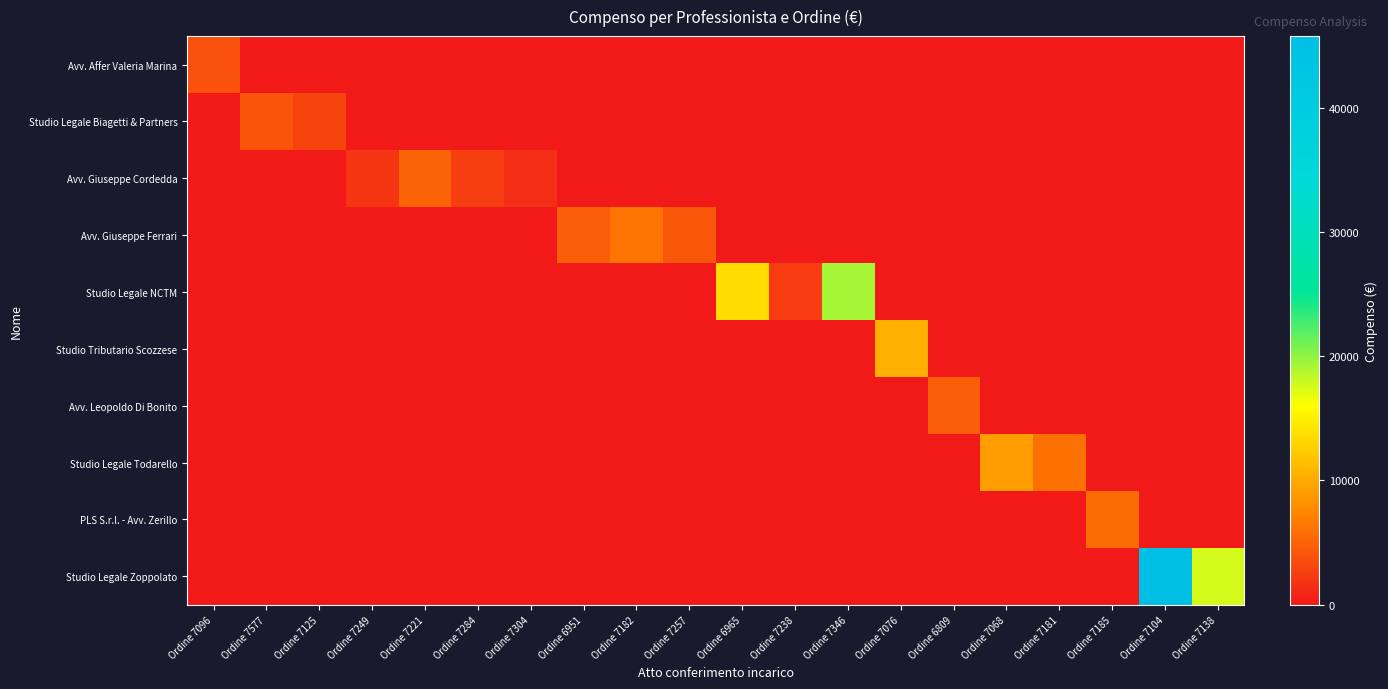

Reading left to right, extract all data points from this chart.

Avv. Affer Valeria Marina: Ordine 7096=3825.0	Ordine 7577=0.0	Ordine 7125=0.0	Ordine 7249=0.0	Ordine 7221=0.0	Ordine 7284=0.0	Ordine 7304=0.0	Ordine 6951=0.0	Ordine 7182=0.0	Ordine 7257=0.0	Ordine 6965=0.0	Ordine 7238=0.0	Ordine 7346=0.0	Ordine 7076=0.0	Ordine 6809=0.0	Ordine 7068=0.0	Ordine 7181=0.0	Ordine 7185=0.0	Ordine 7104=0.0	Ordine 7138=0.0
Studio Legale Biagetti & Partners: Ordine 7096=0.0	Ordine 7577=4000.0	Ordine 7125=2912.0	Ordine 7249=0.0	Ordine 7221=0.0	Ordine 7284=0.0	Ordine 7304=0.0	Ordine 6951=0.0	Ordine 7182=0.0	Ordine 7257=0.0	Ordine 6965=0.0	Ordine 7238=0.0	Ordine 7346=0.0	Ordine 7076=0.0	Ordine 6809=0.0	Ordine 7068=0.0	Ordine 7181=0.0	Ordine 7185=0.0	Ordine 7104=0.0	Ordine 7138=0.0
Avv. Giuseppe Cordedda: Ordine 7096=0.0	Ordine 7577=0.0	Ordine 7125=0.0	Ordine 7249=1794.0	Ordine 7221=5083.0	Ordine 7284=2511.6	Ordine 7304=1435.2	Ordine 6951=0.0	Ordine 7182=0.0	Ordine 7257=0.0	Ordine 6965=0.0	Ordine 7238=0.0	Ordine 7346=0.0	Ordine 7076=0.0	Ordine 6809=0.0	Ordine 7068=0.0	Ordine 7181=0.0	Ordine 7185=0.0	Ordine 7104=0.0	Ordine 7138=0.0
Avv. Giuseppe Ferrari: Ordine 7096=0.0	Ordine 7577=0.0	Ordine 7125=0.0	Ordine 7249=0.0	Ordine 7221=0.0	Ordine 7284=0.0	Ordine 7304=0.0	Ordine 6951=4680.0	Ordine 7182=6240.0	Ordine 7257=4186.0	Ordine 6965=0.0	Ordine 7238=0.0	Ordine 7346=0.0	Ordine 7076=0.0	Ordine 6809=0.0	Ordine 7068=0.0	Ordine 7181=0.0	Ordine 7185=0.0	Ordine 7104=0.0	Ordine 7138=0.0
Studio Legale NCTM: Ordine 7096=0.0	Ordine 7577=0.0	Ordine 7125=0.0	Ordine 7249=0.0	Ordine 7221=0.0	Ordine 7284=0.0	Ordine 7304=0.0	Ordine 6951=0.0	Ordine 7182=0.0	Ordine 7257=0.0	Ordine 6965=13754.0	Ordine 7238=2392.0	Ordine 7346=19136.0	Ordine 7076=0.0	Ordine 6809=0.0	Ordine 7068=0.0	Ordine 7181=0.0	Ordine 7185=0.0	Ordine 7104=0.0	Ordine 7138=0.0
Studio Tributario Scozzese: Ordine 7096=0.0	Ordine 7577=0.0	Ordine 7125=0.0	Ordine 7249=0.0	Ordine 7221=0.0	Ordine 7284=0.0	Ordine 7304=0.0	Ordine 6951=0.0	Ordine 7182=0.0	Ordine 7257=0.0	Ordine 6965=0.0	Ordine 7238=0.0	Ordine 7346=0.0	Ordine 7076=10400.0	Ordine 6809=0.0	Ordine 7068=0.0	Ordine 7181=0.0	Ordine 7185=0.0	Ordine 7104=0.0	Ordine 7138=0.0
Avv. Leopoldo Di Bonito: Ordine 7096=0.0	Ordine 7577=0.0	Ordine 7125=0.0	Ordine 7249=0.0	Ordine 7221=0.0	Ordine 7284=0.0	Ordine 7304=0.0	Ordine 6951=0.0	Ordine 7182=0.0	Ordine 7257=0.0	Ordine 6965=0.0	Ordine 7238=0.0	Ordine 7346=0.0	Ordine 7076=0.0	Ordine 6809=4768.7	Ordine 7068=0.0	Ordine 7181=0.0	Ordine 7185=0.0	Ordine 7104=0.0	Ordine 7138=0.0
Studio Legale Todarello: Ordine 7096=0.0	Ordine 7577=0.0	Ordine 7125=0.0	Ordine 7249=0.0	Ordine 7221=0.0	Ordine 7284=0.0	Ordine 7304=0.0	Ordine 6951=0.0	Ordine 7182=0.0	Ordine 7257=0.0	Ordine 6965=0.0	Ordine 7238=0.0	Ordine 7346=0.0	Ordine 7076=0.0	Ordine 6809=0.0	Ordine 7068=8970.0	Ordine 7181=5980.0	Ordine 7185=0.0	Ordine 7104=0.0	Ordine 7138=0.0
PLS S.r.l. - Avv. Zerillo: Ordine 7096=0.0	Ordine 7577=0.0	Ordine 7125=0.0	Ordine 7249=0.0	Ordine 7221=0.0	Ordine 7284=0.0	Ordine 7304=0.0	Ordine 6951=0.0	Ordine 7182=0.0	Ordine 7257=0.0	Ordine 6965=0.0	Ordine 7238=0.0	Ordine 7346=0.0	Ordine 7076=0.0	Ordine 6809=0.0	Ordine 7068=0.0	Ordine 7181=0.0	Ordine 7185=5600.0	Ordine 7104=0.0	Ordine 7138=0.0
Studio Legale Zoppolato: Ordine 7096=0.0	Ordine 7577=0.0	Ordine 7125=0.0	Ordine 7249=0.0	Ordine 7221=0.0	Ordine 7284=0.0	Ordine 7304=0.0	Ordine 6951=0.0	Ordine 7182=0.0	Ordine 7257=0.0	Ordine 6965=0.0	Ordine 7238=0.0	Ordine 7346=0.0	Ordine 7076=0.0	Ordine 6809=0.0	Ordine 7068=0.0	Ordine 7181=0.0	Ordine 7185=0.0	Ordine 7104=45760.0	Ordine 7138=17538.0